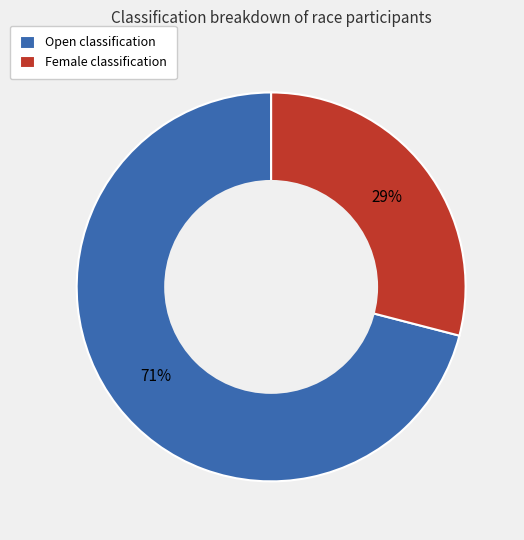

Which has a higher value, Open classification or Female classification?

Open classification